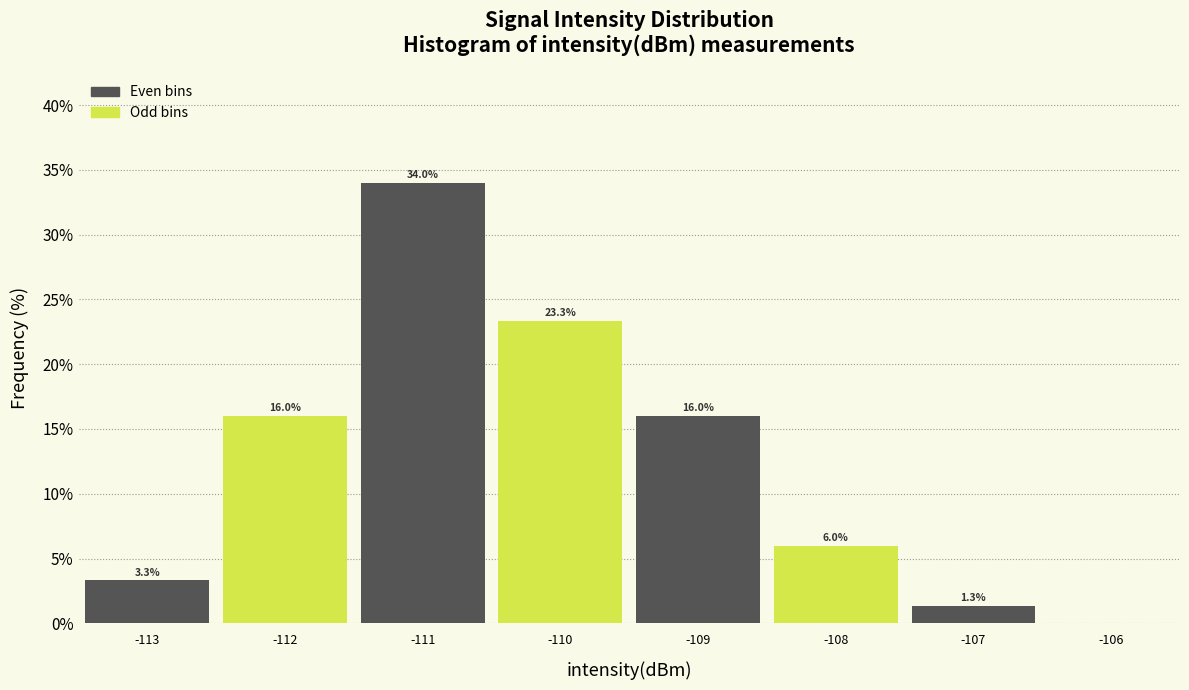

Over which range of the x-axis is the bar tallest?

-111.5 to -110.5